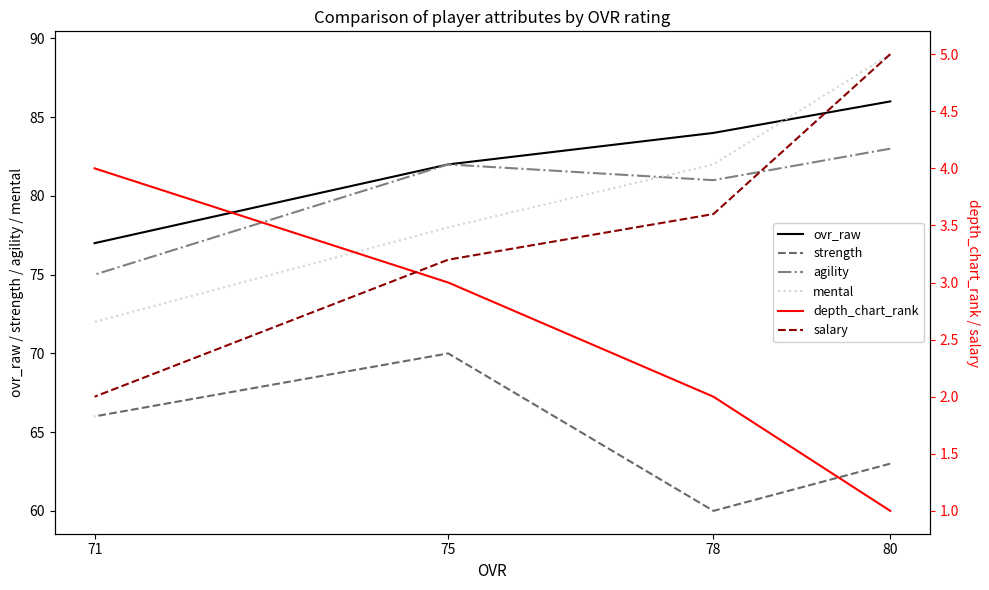

What is the maximum value shown in the chart?

89.0